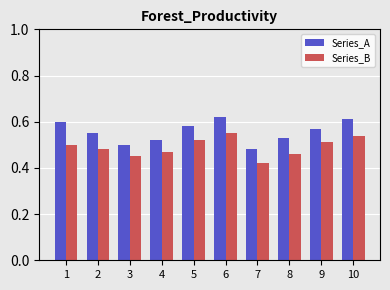

How many series are shown in this chart?

2